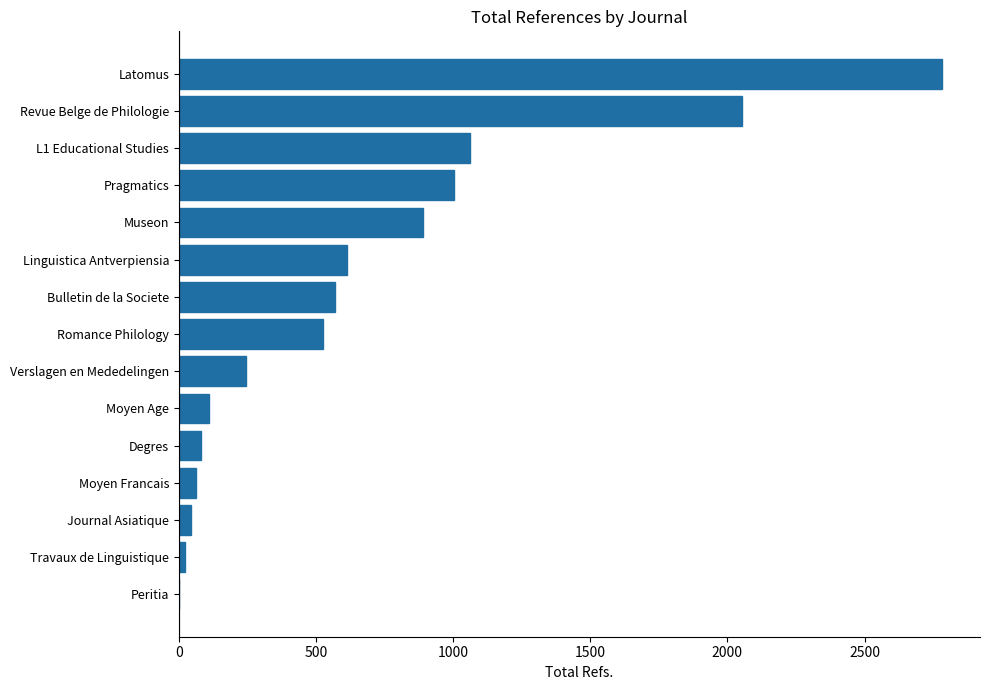

What is the ratio of the value at Revue Belge de Philologie to the value at Verslagen en Mededelingen?

8.4